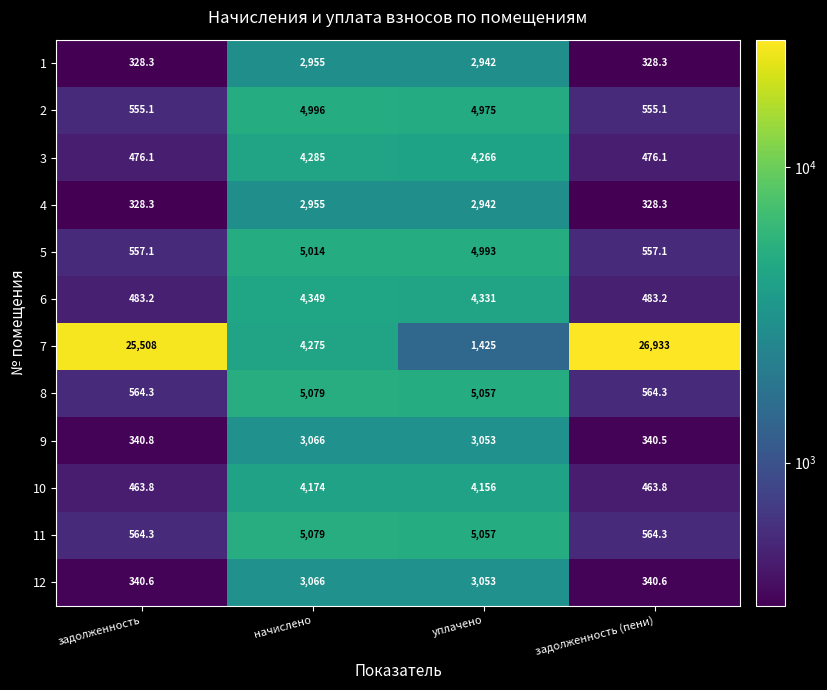

What is the sum of all 7 values?

58141.0